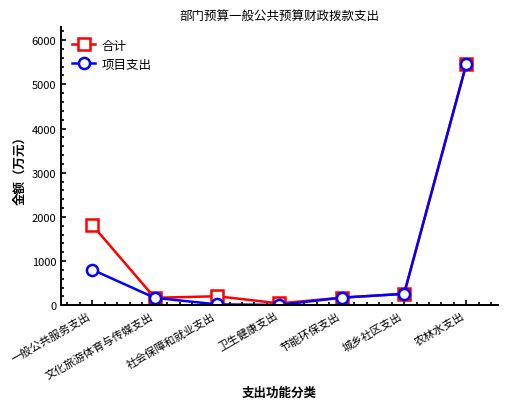

What is the label of the 3rd point from the left?

社会保障和就业支出